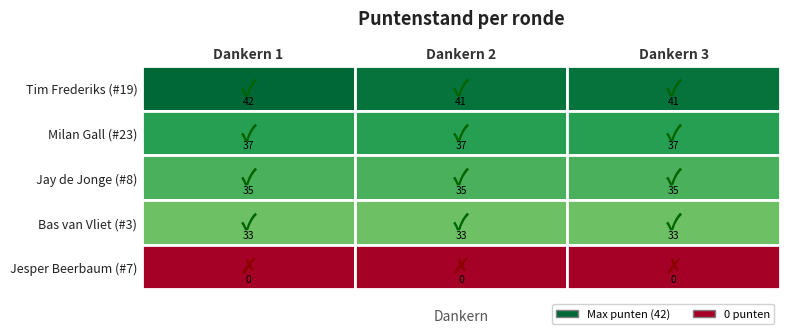

The 3 series shows 33 at 1. True or false?

True